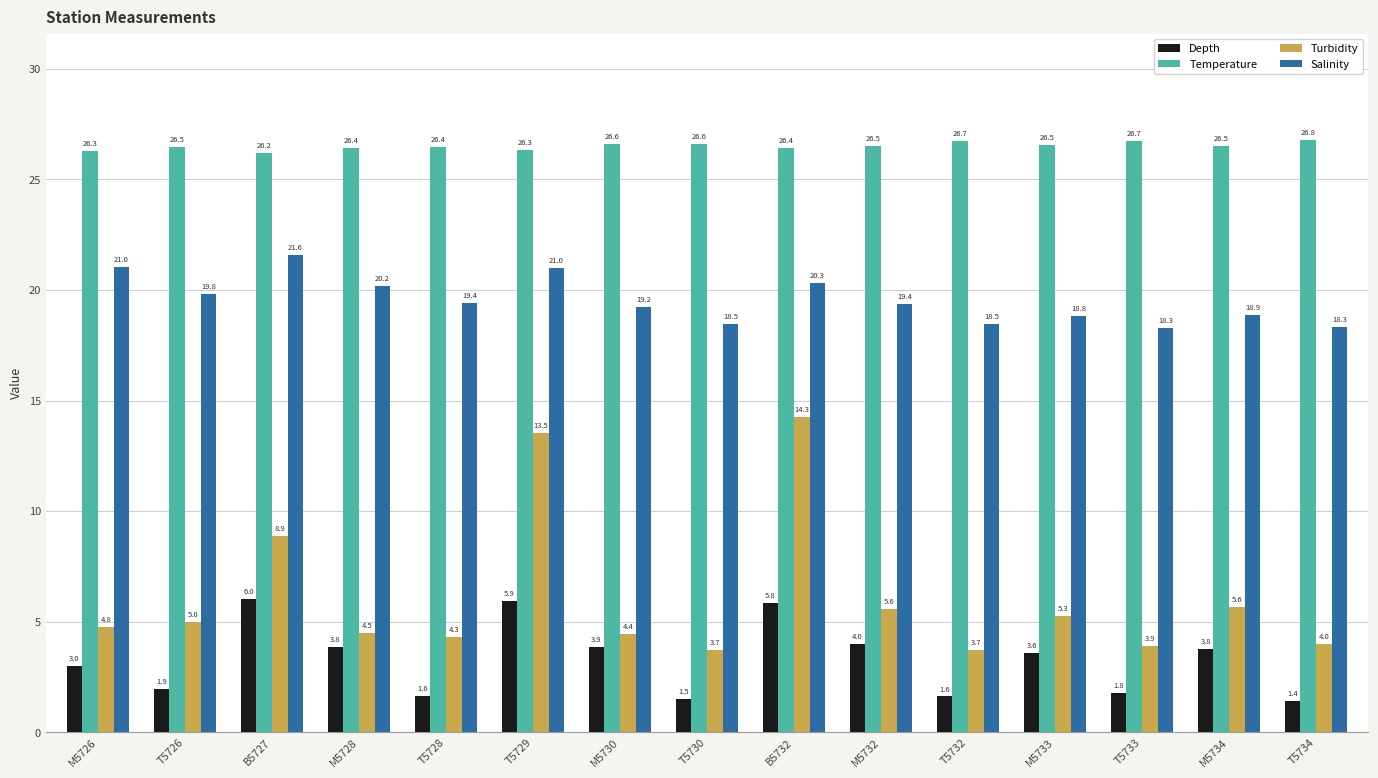

What are all the series names shown in the legend?

Depth, Temperature, Turbidity, Salinity